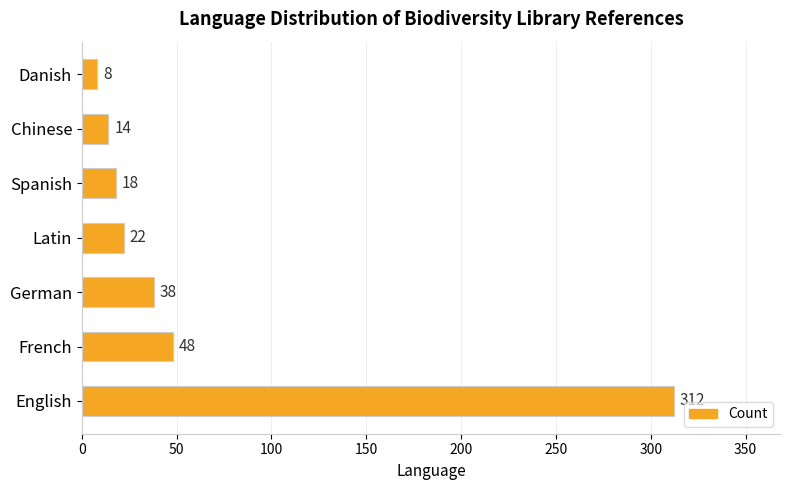

Which category has the lowest value across all series?

Danish